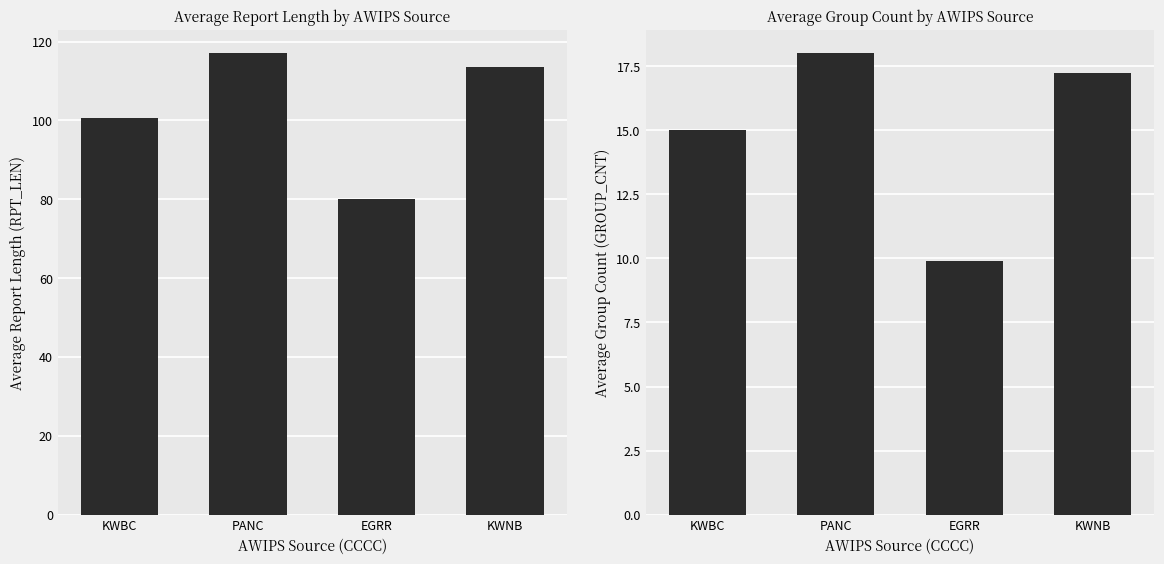

What value does the Avg RPT_LEN series have at PANC?

117.0